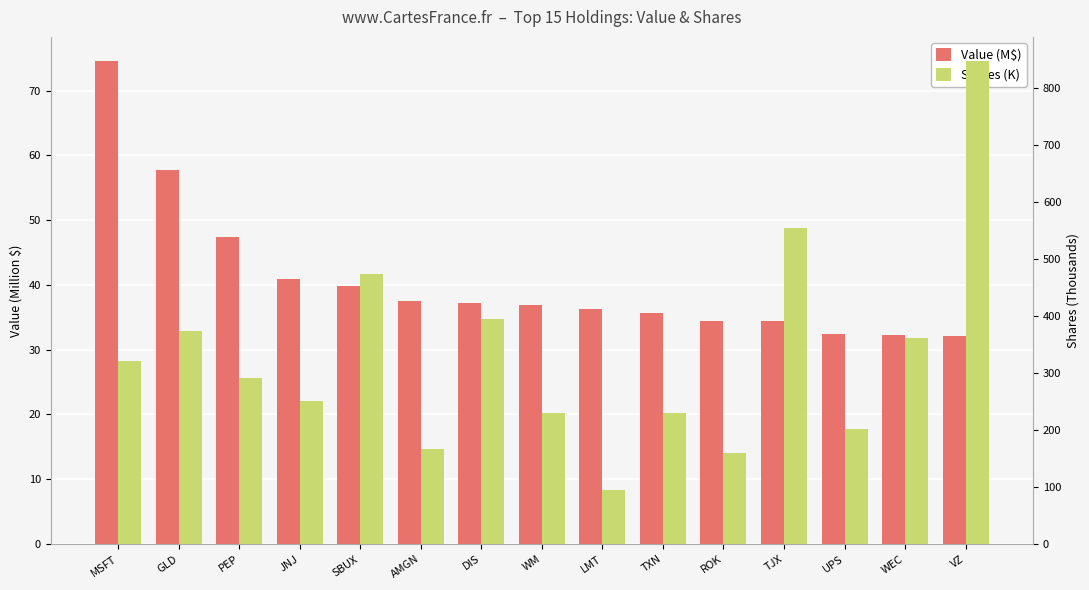

What is the sum of the Value (M$) values at LMT and JNJ?

77.3